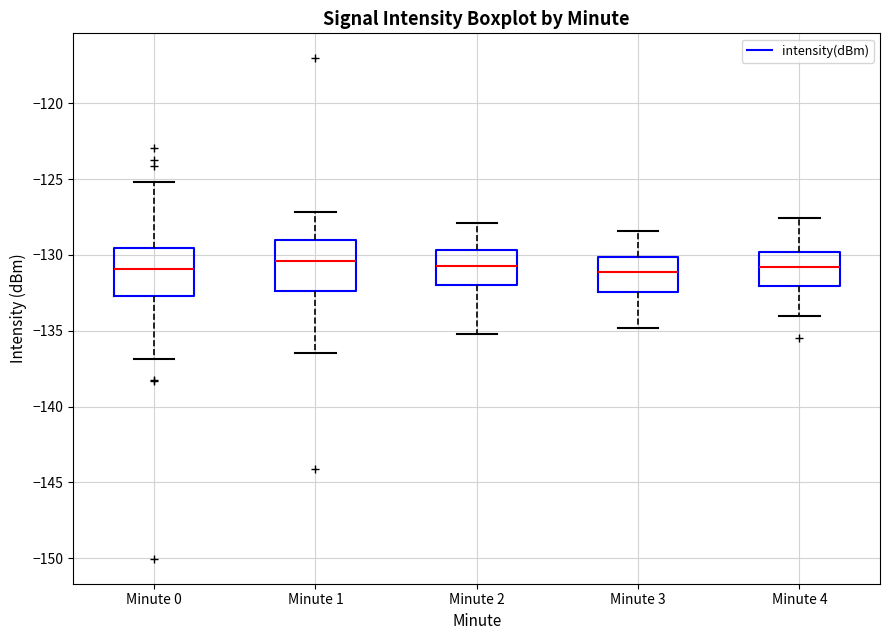

Reading left to right, read every box against the y-axis: the position of its median line, the range the box covers, and the ends of its whiskers. The values are not printed on the chart, so give them approximately, as read against the axis.

Minute 0: median -131.0, box -132.5 to -129.5, whiskers -137.0 to -125.0
Minute 1: median -130.5, box -132.5 to -129.0, whiskers -136.5 to -127.0
Minute 2: median -130.5, box -132.0 to -129.5, whiskers -135.0 to -128.0
Minute 3: median -131.0, box -132.5 to -130.0, whiskers -135.0 to -128.5
Minute 4: median -131.0, box -132.0 to -130.0, whiskers -134.0 to -127.5